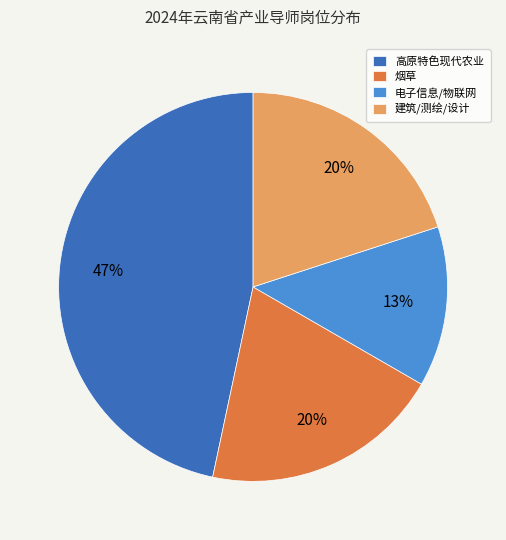

Approximately how many times larger is the value at 烟草 compared to 高原特色现代农业?

0.4